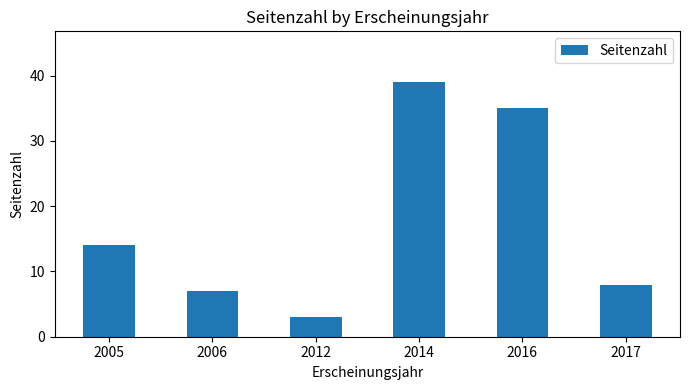

The value at 2006 is 4. True or false?

False